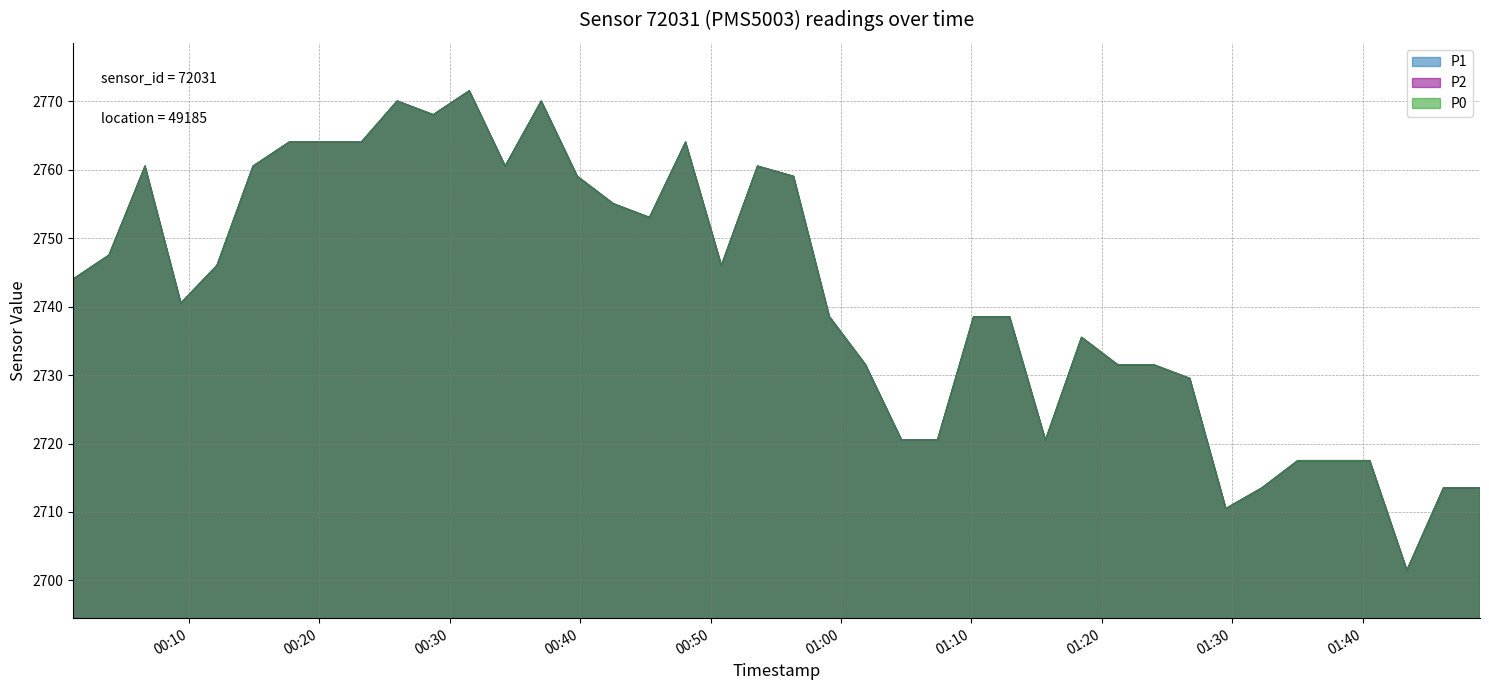

True or false: P2 and P0 intersect in this chart.

False